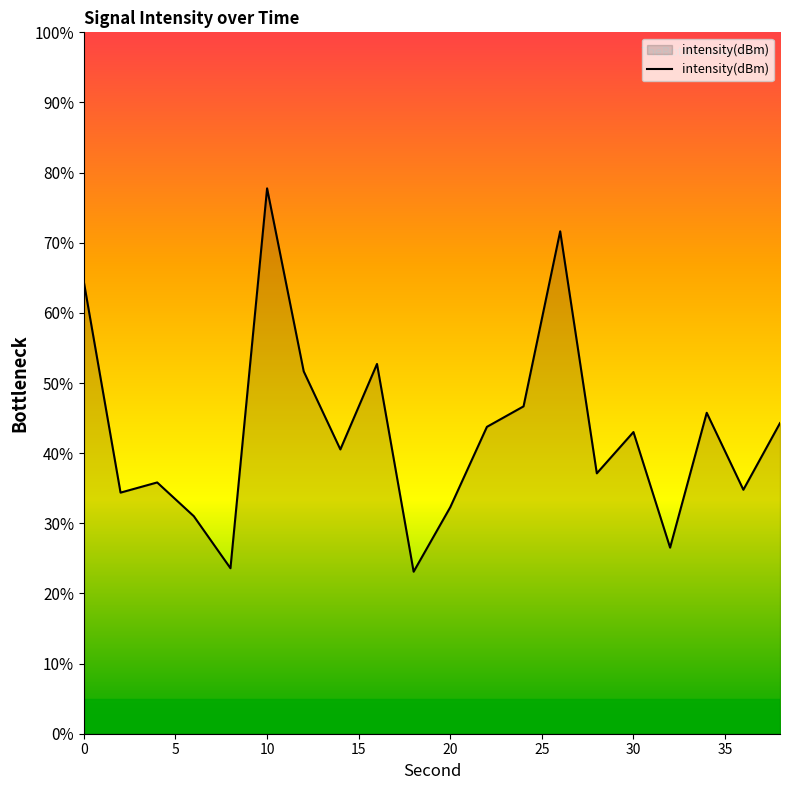

What is the smallest value displayed?

23.1